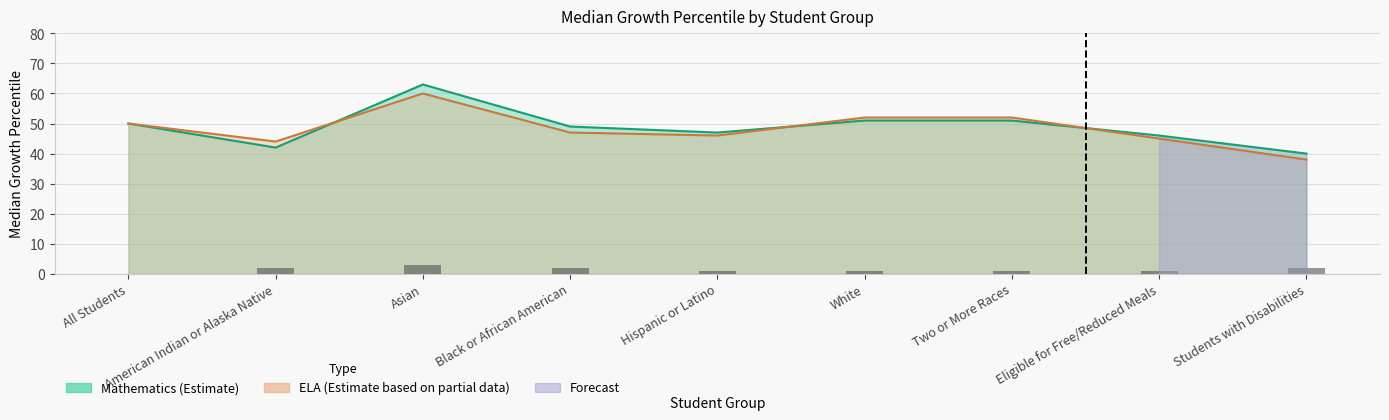

What is the value of the Mathematics (Estimate) bar at the 6th from the left?

51